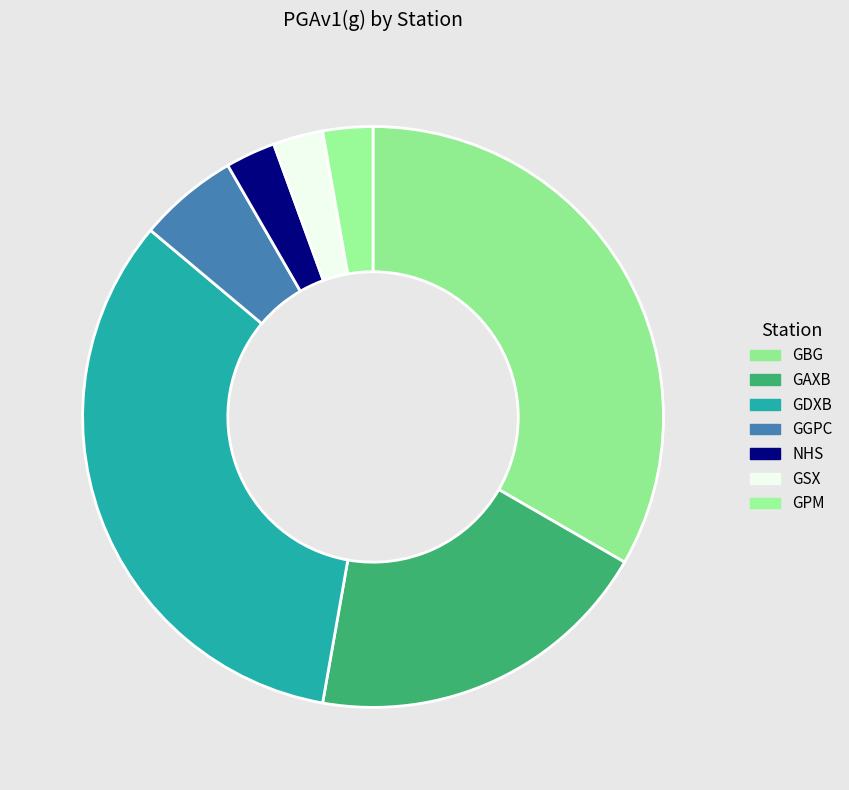

Count the number of slices in the pie.

7